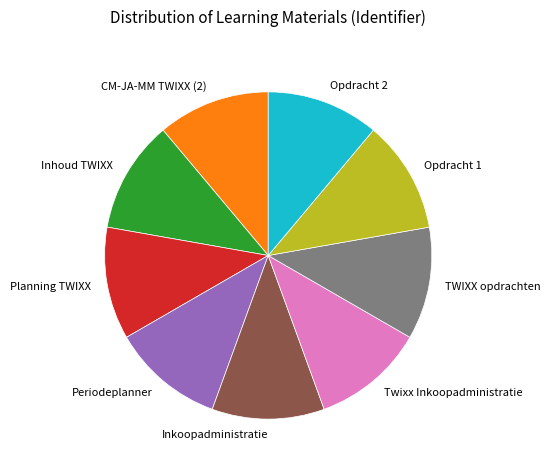

Is it true that Twixx Inkoopadministratie is 17% of the pie?

False